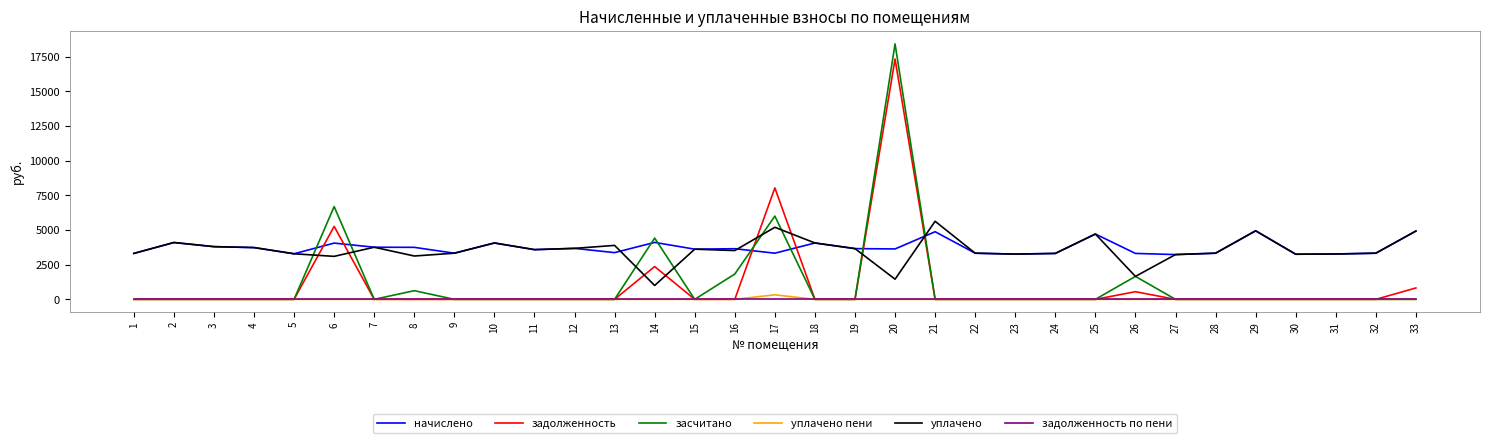

What is the maximum value shown in the chart?

18422.0